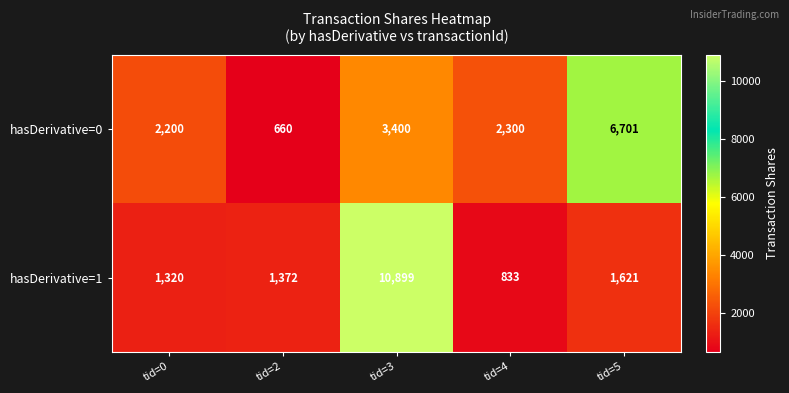

What is the smallest value displayed?

660